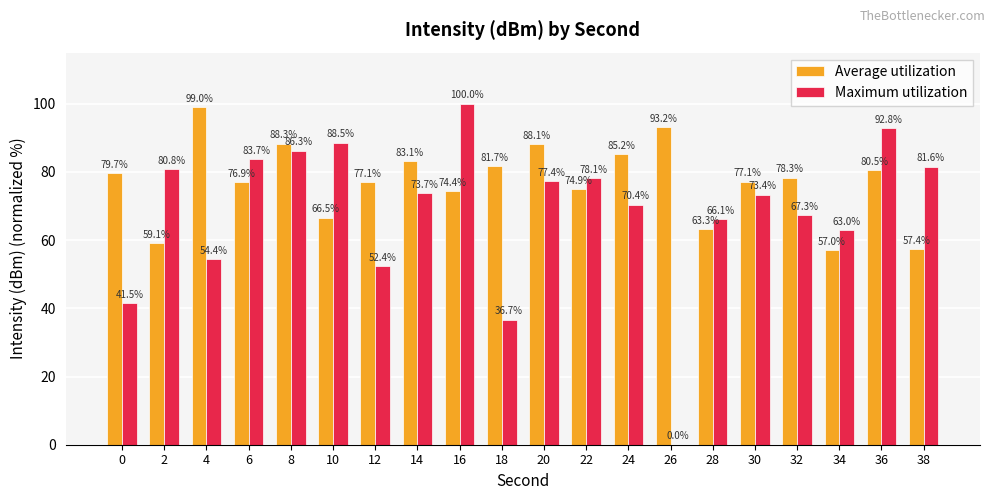

True or false: Maximum utilization has a value of 43.4 at 20.

False